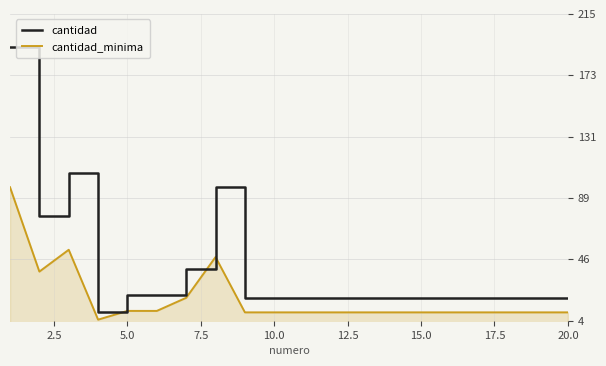

Which series has the largest range (max minus min)?

cantidad